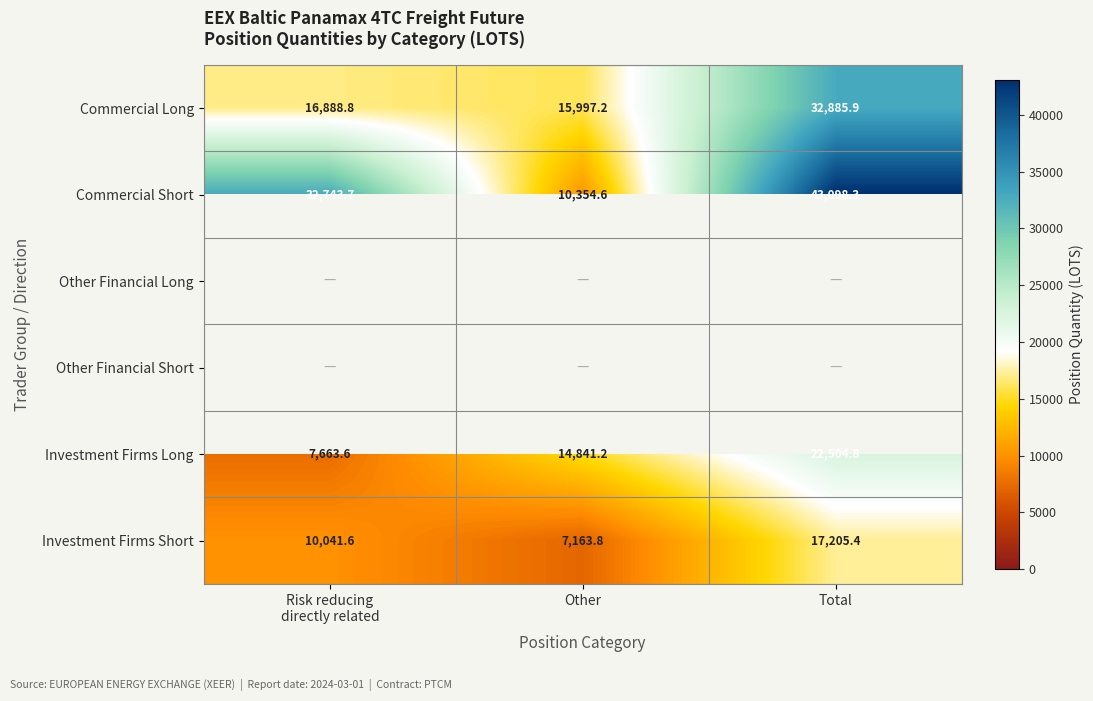

Is the value of Investment Firms Long at Total greater than the value of Commercial Long at Total?

No